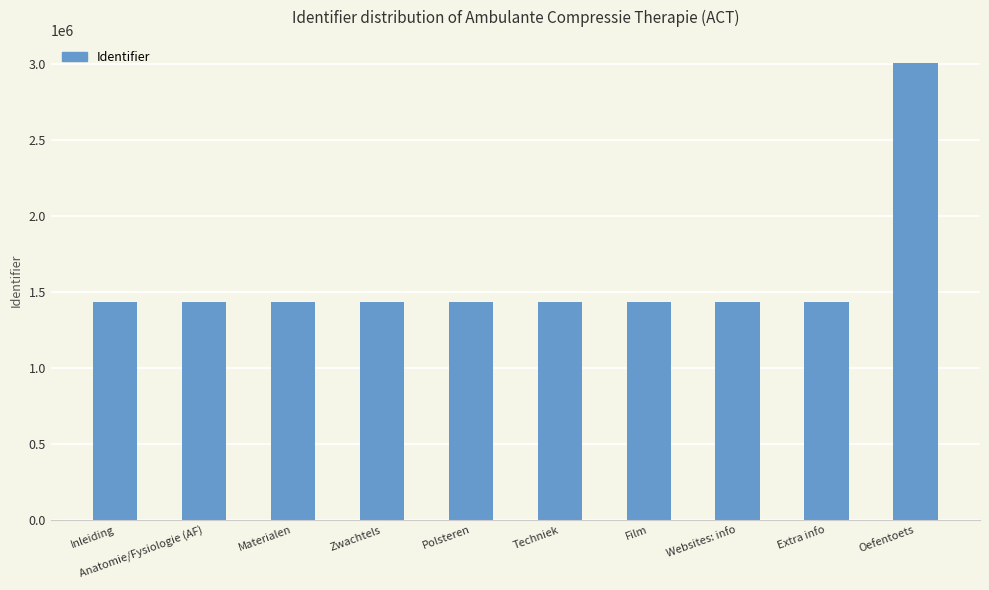

Are the bars grouped side by side (vs. stacked)?

No